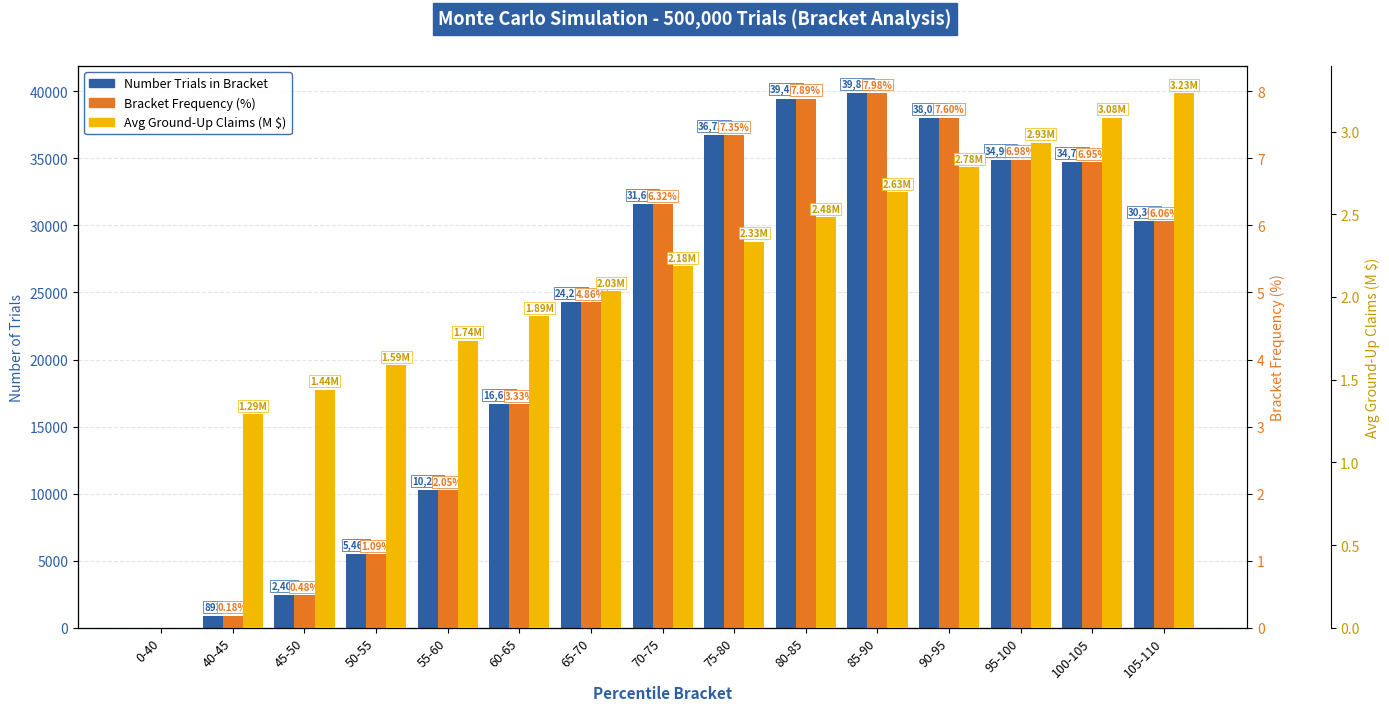

Which series changed the most between 80-85 and 85-90?

Number Trials in Bracket